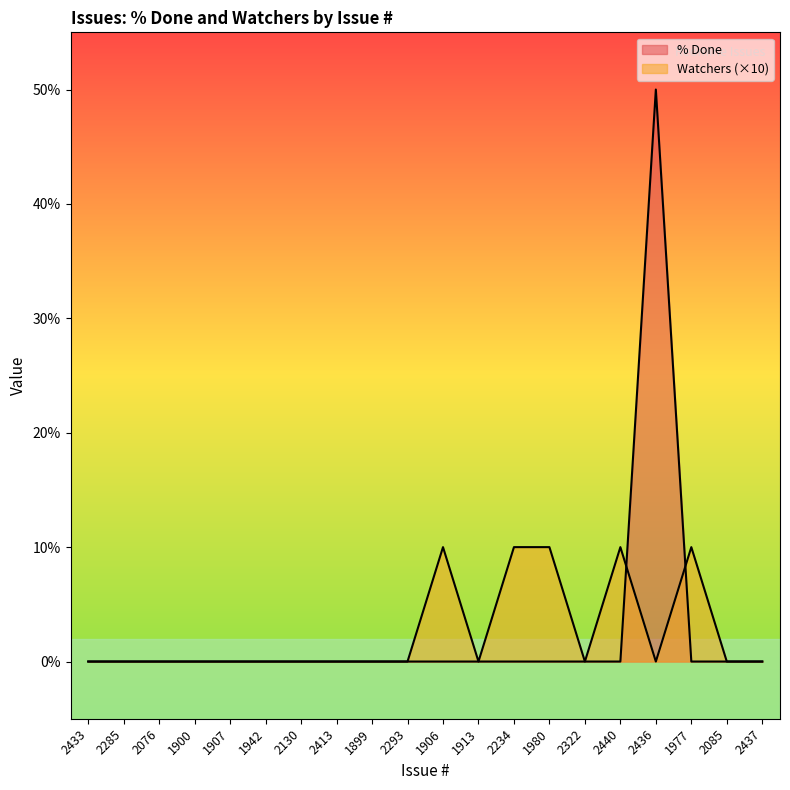

At which category is the sum across all series the highest?

2436